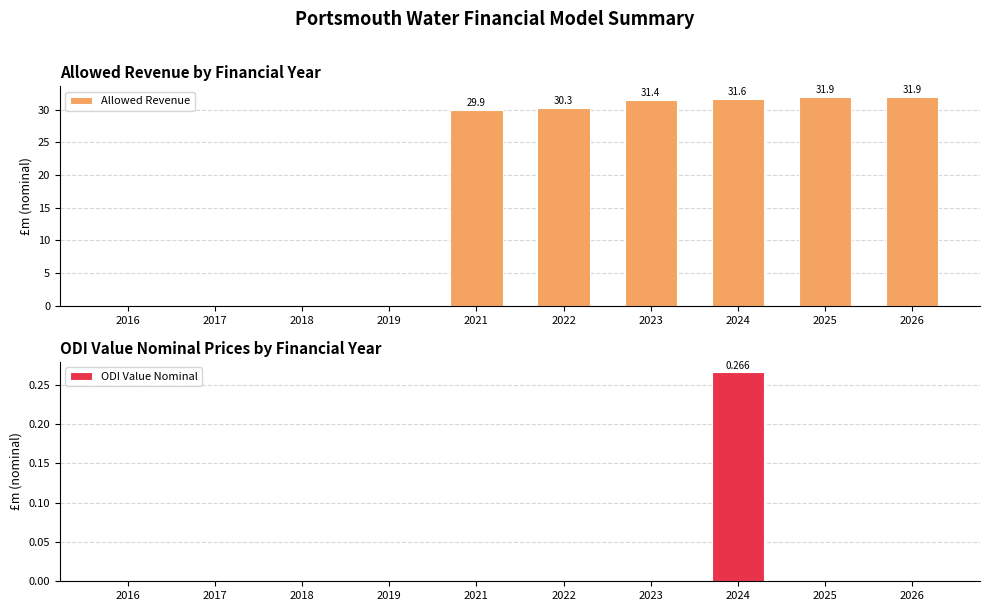

What is the sum of all Allowed Revenue values?

187.1